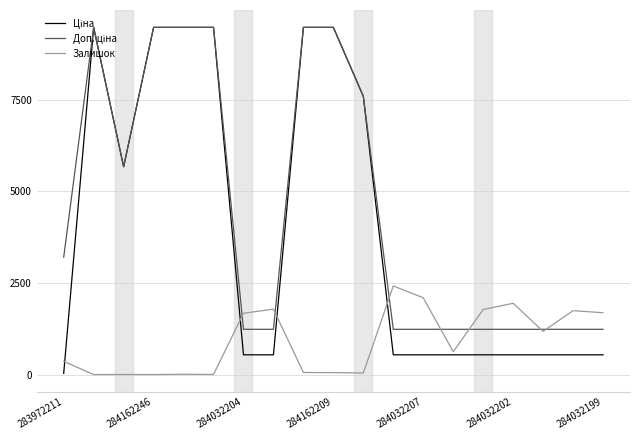

What is the greatest value displayed?

9480.1